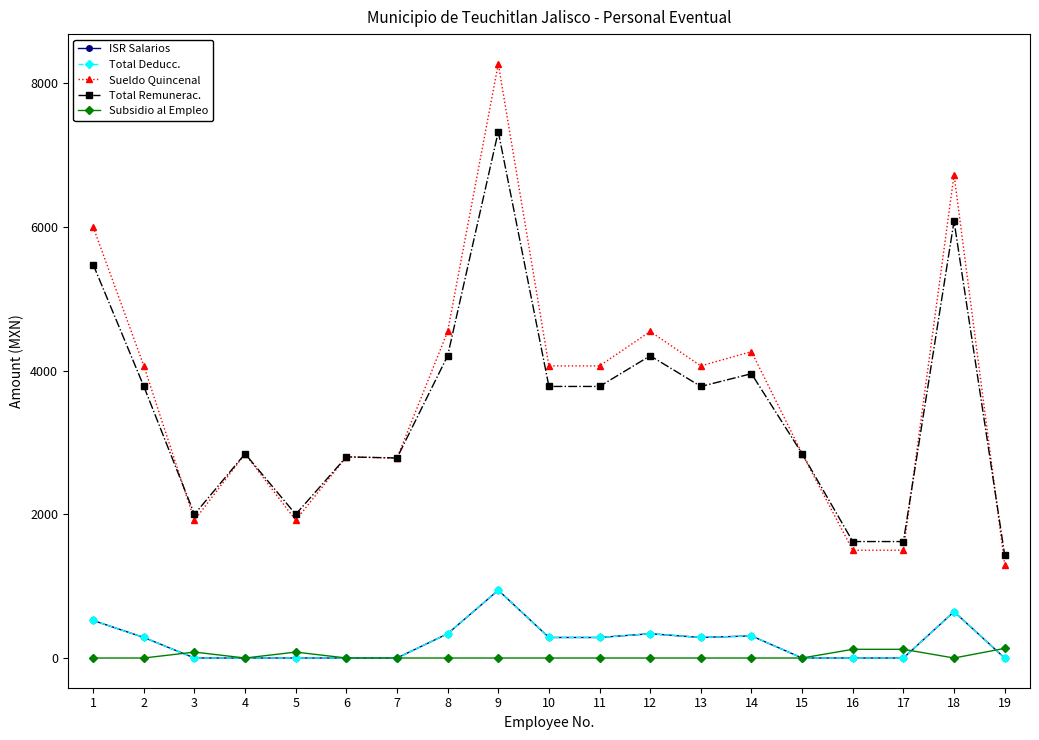

Read the Total Remunerac. value at 16.

1621.1